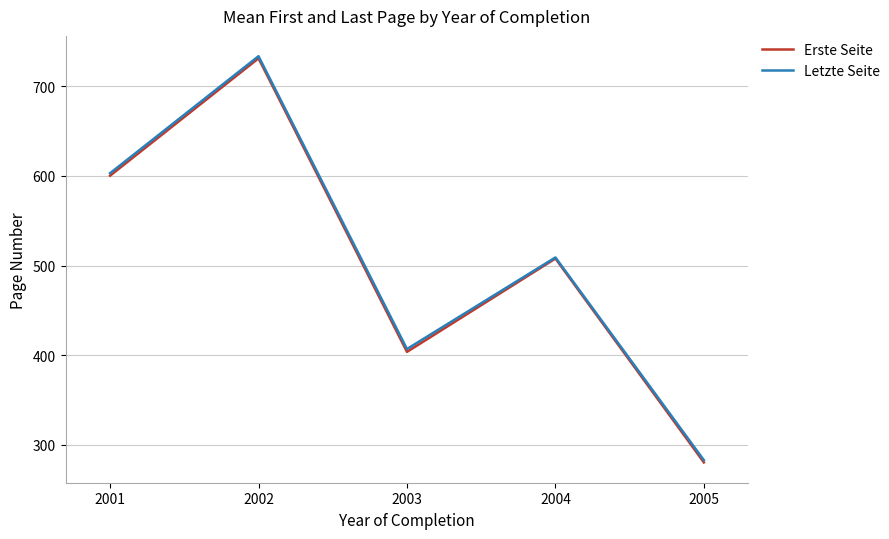

True or false: Letzte Seite and Erste Seite intersect in this chart.

False